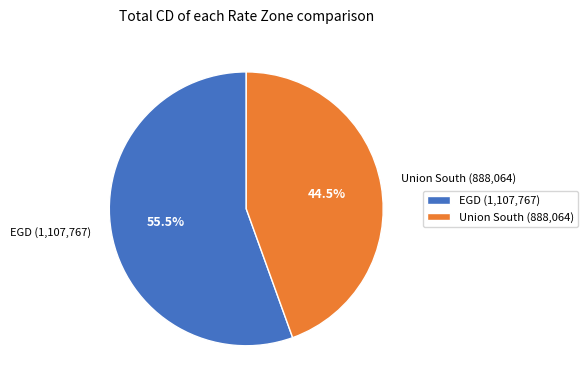

Does any single category account for the majority?

Yes